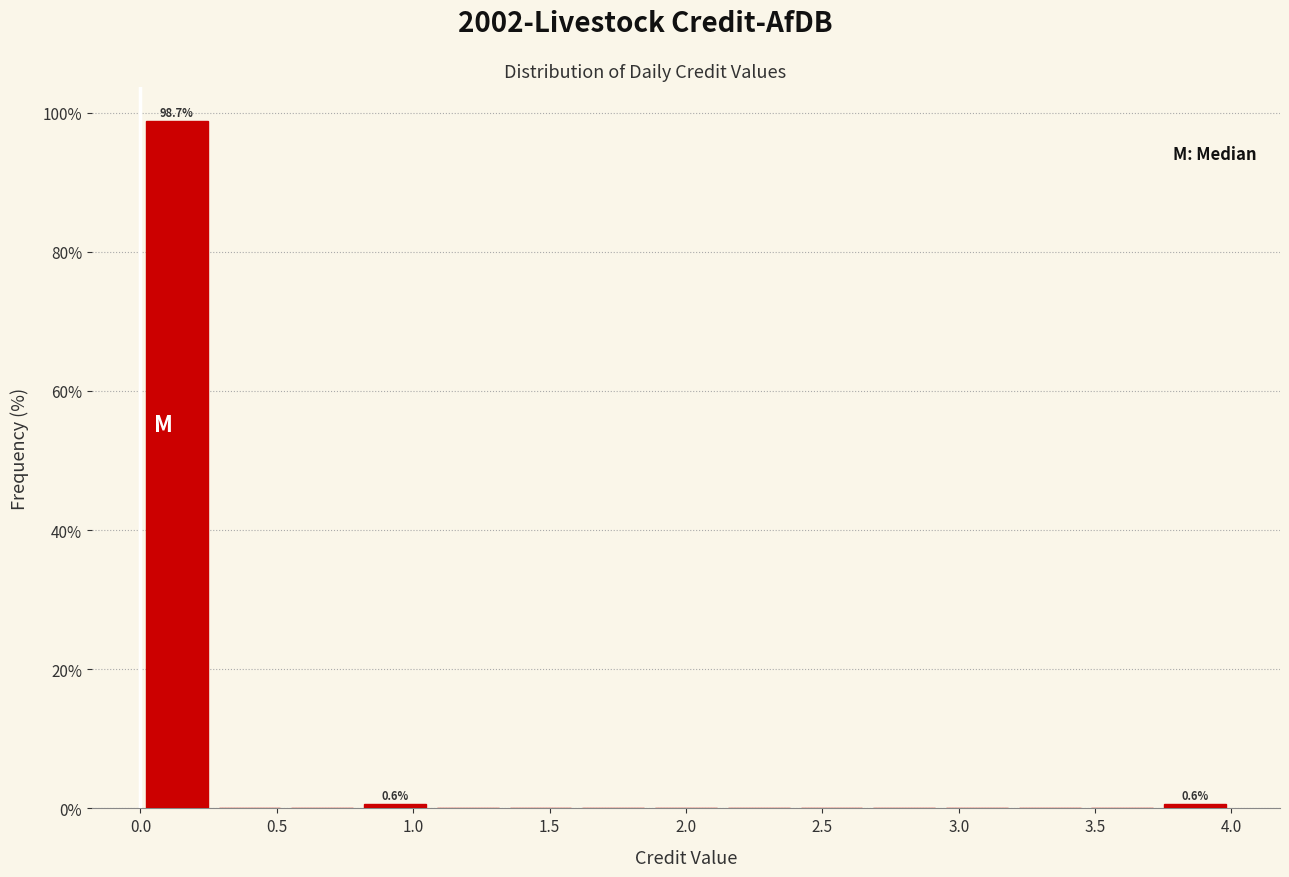

Which range on the x-axis has the tallest bar?

0.00 to 0.25